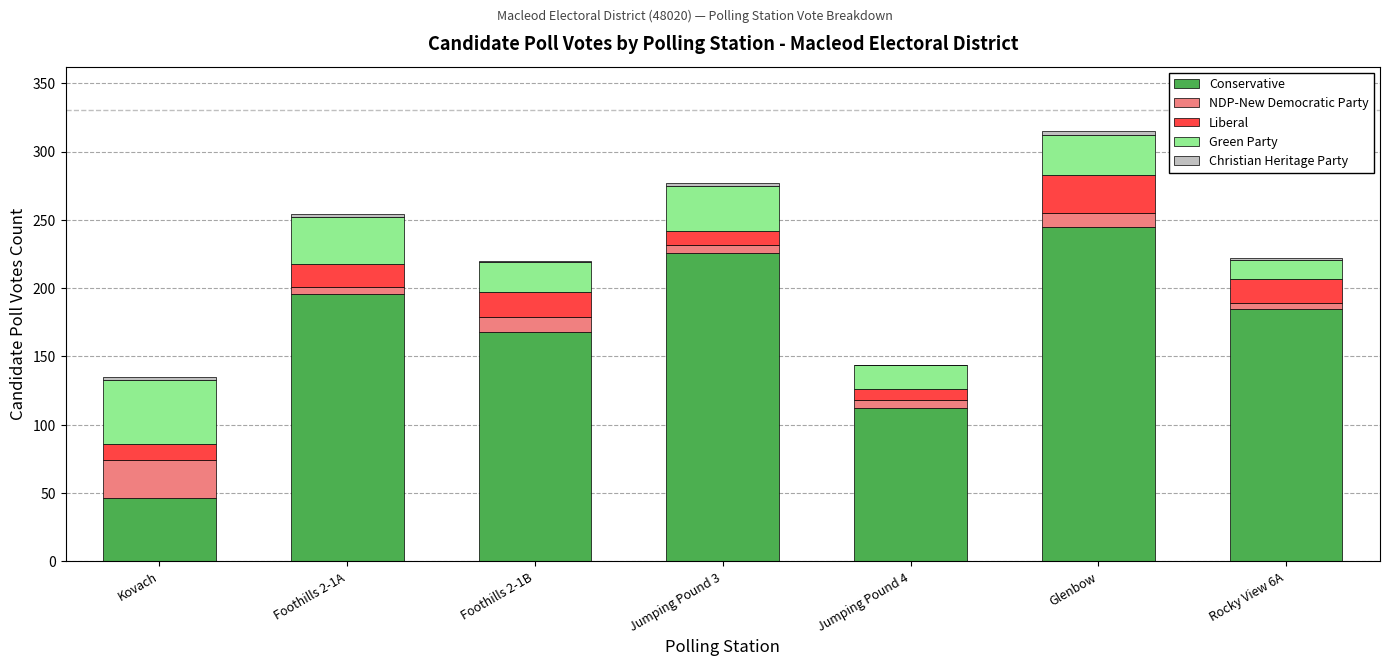

At which label does Conservative reach its peak?

Glenbow